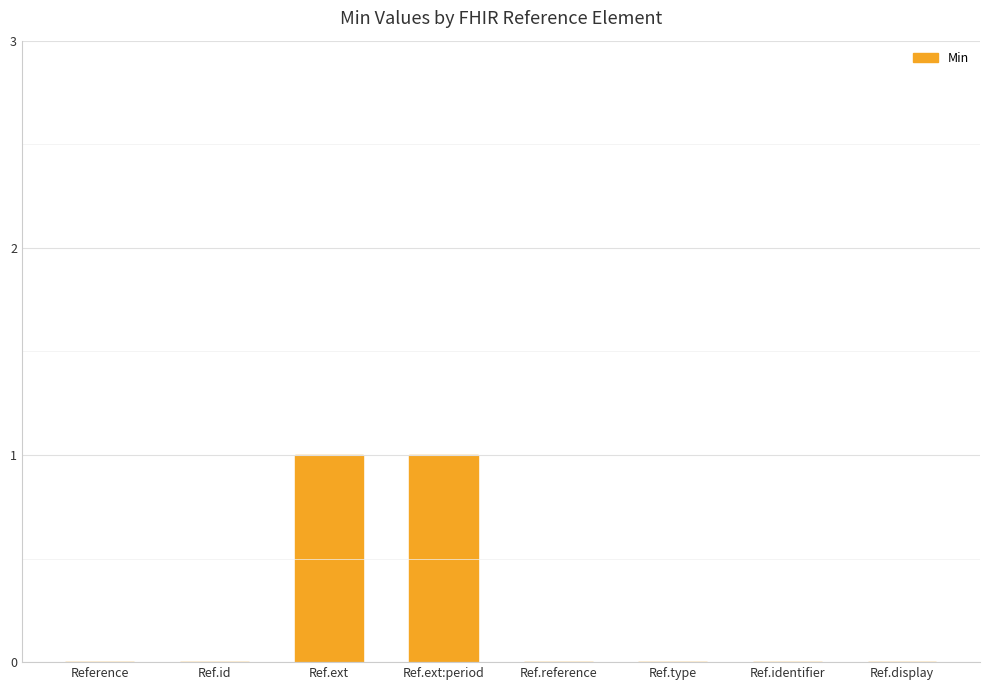

Reading right to left, extract all data points from this chart.

0	0	0	0	1	1	0	0